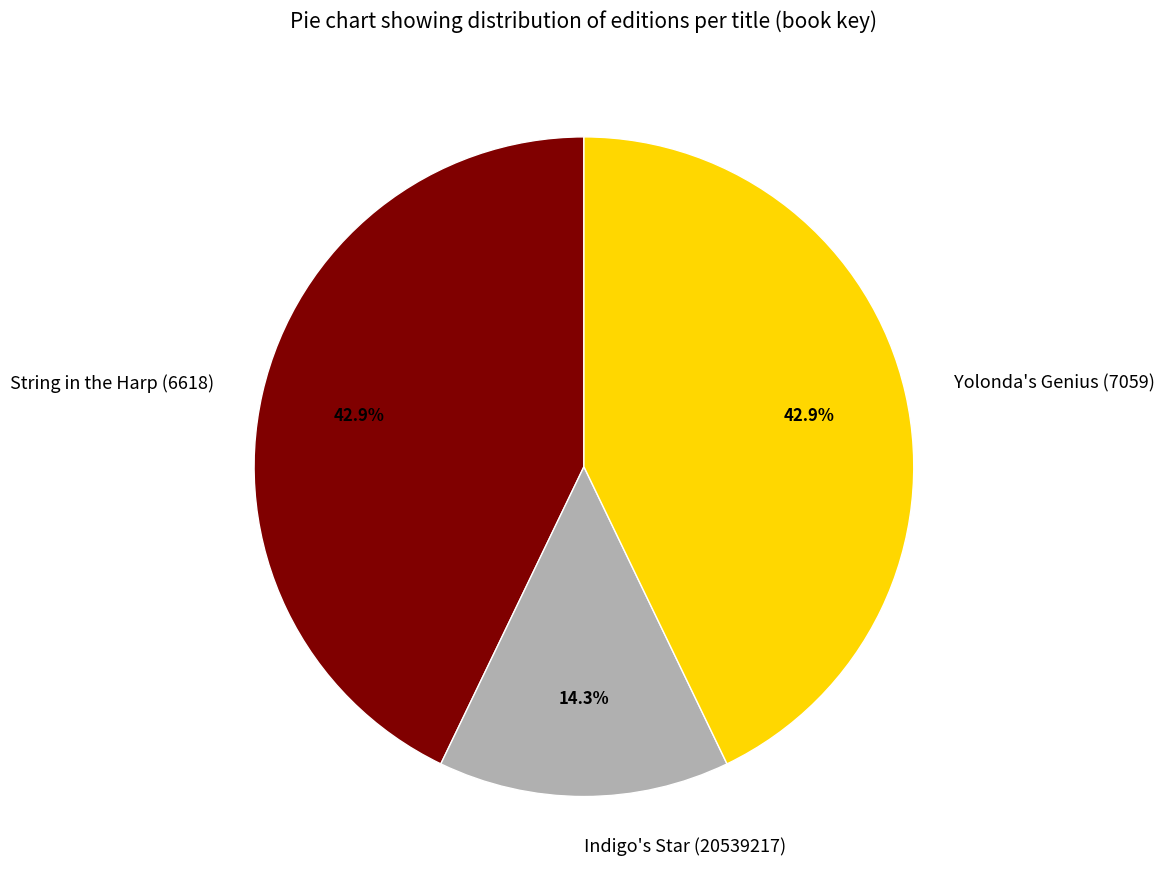

To the nearest percent, what percentage of the pie is Indigo's Star (20539217)?

14%